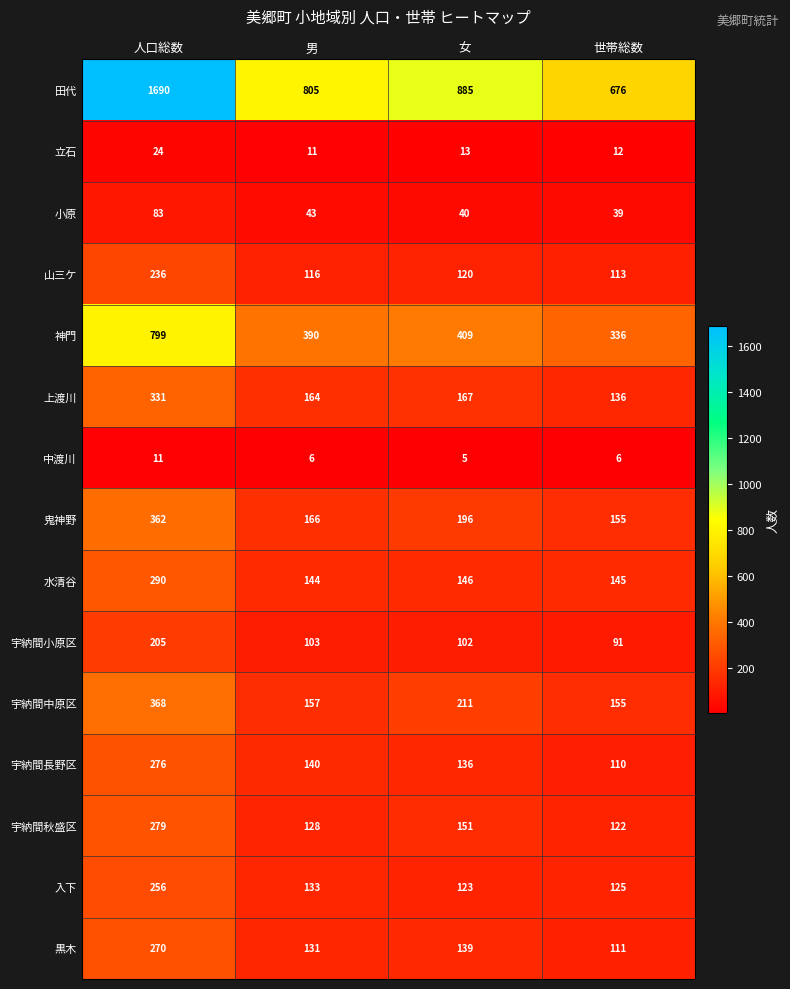

Which series has the largest total across all categories?

田代